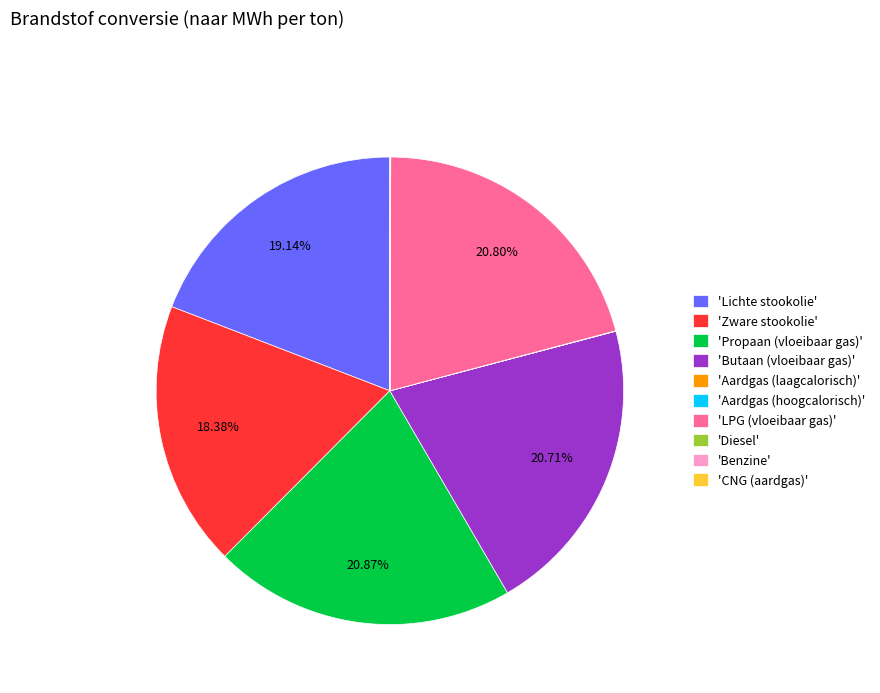

Is 'LPG (vloeibaar gas)' the majority of the pie?

No